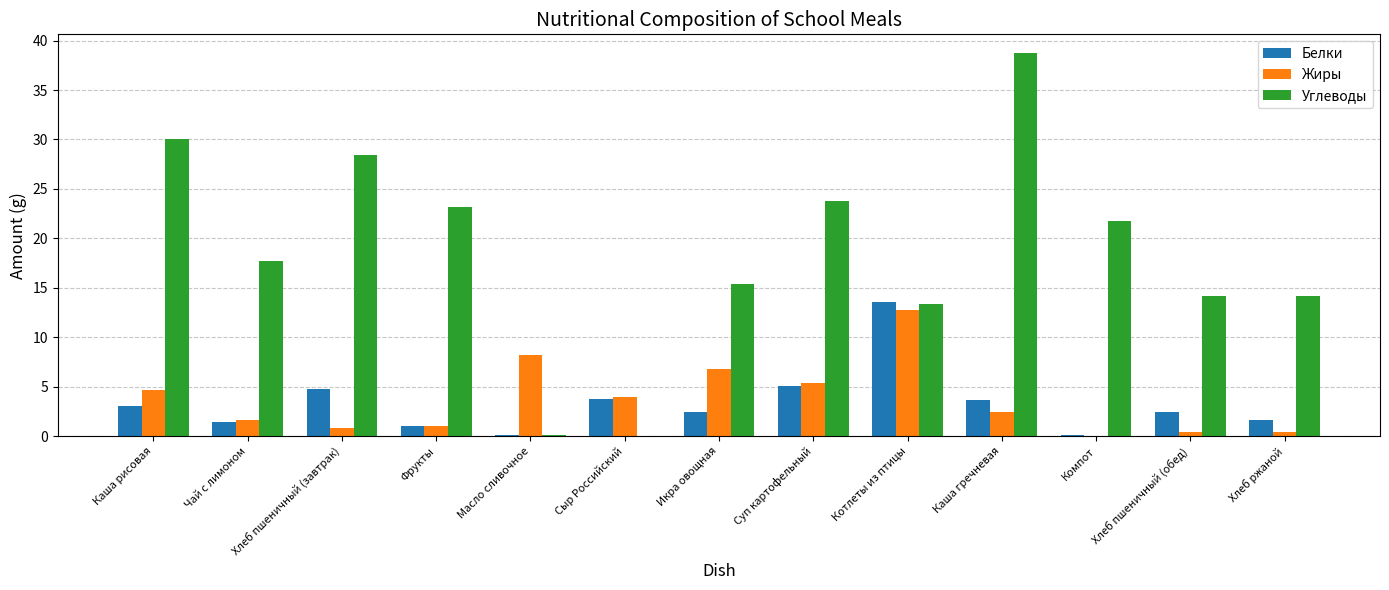

The value of Белки at Каша рисовая is 3.0. True or false?

True